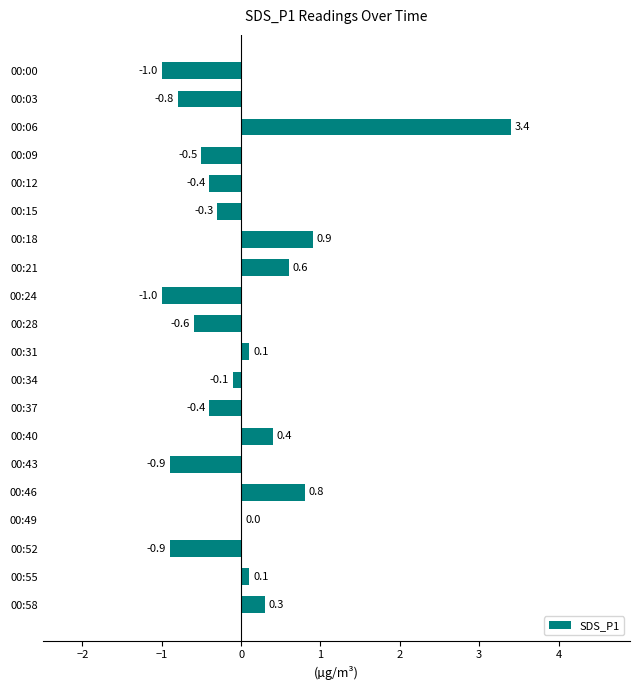

How many categories are shown in the chart?

20